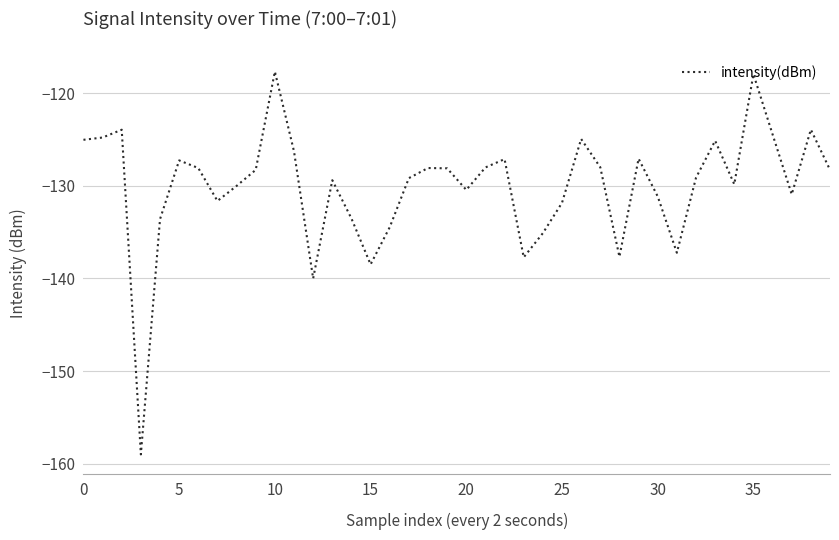

What is the greatest value displayed?

-117.7